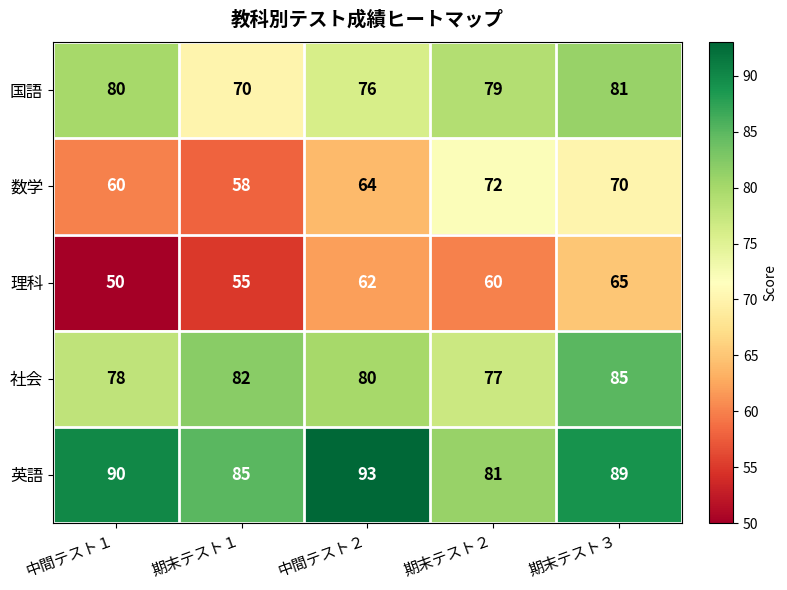

How many categories are shown in the chart?

5